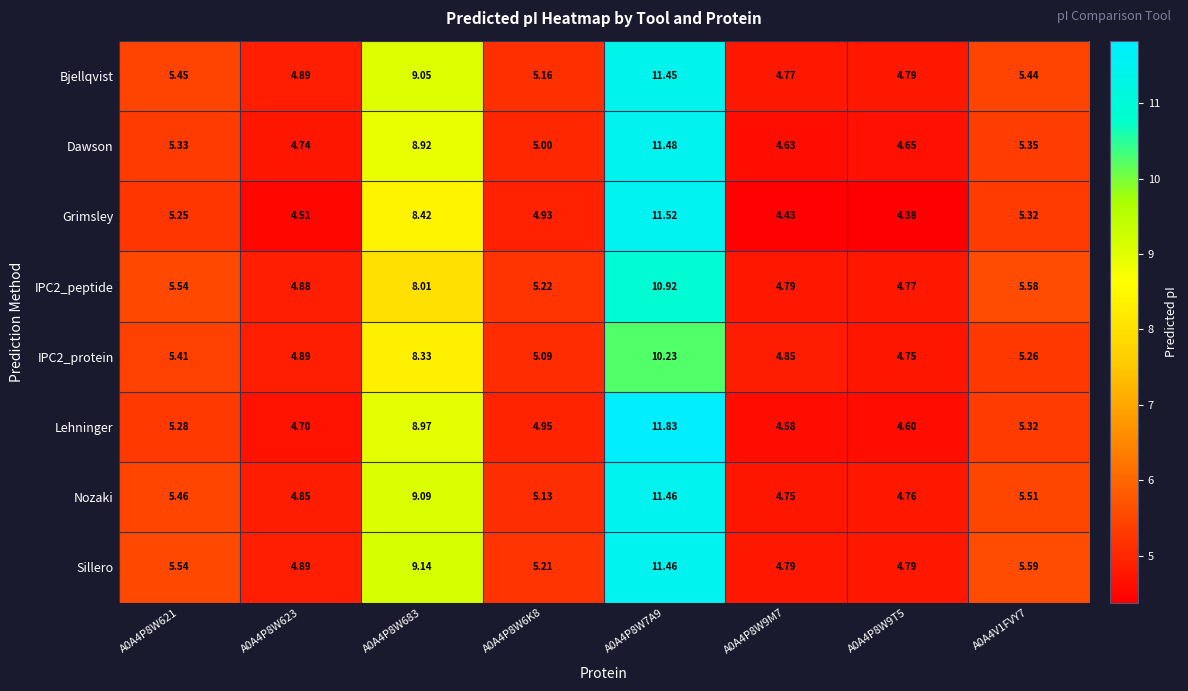

Between A0A4P8W683 and A0A4V1FVY7, which series saw the biggest shift?

Lehninger